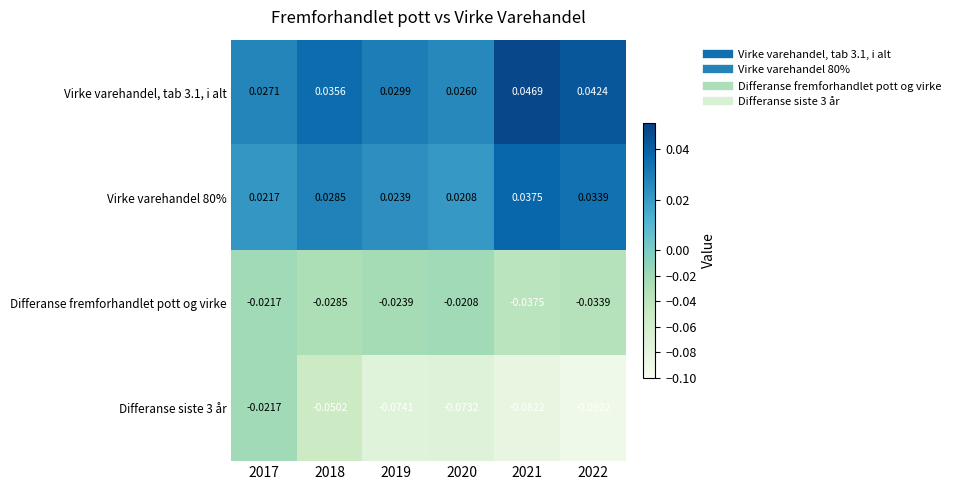

Which series changed the most between 2018 and 2019?

Differanse siste 3 år